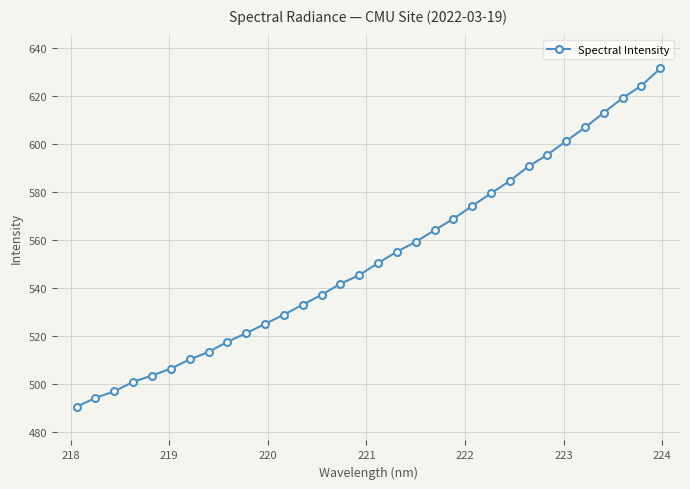

How many data points are less than 550?

16